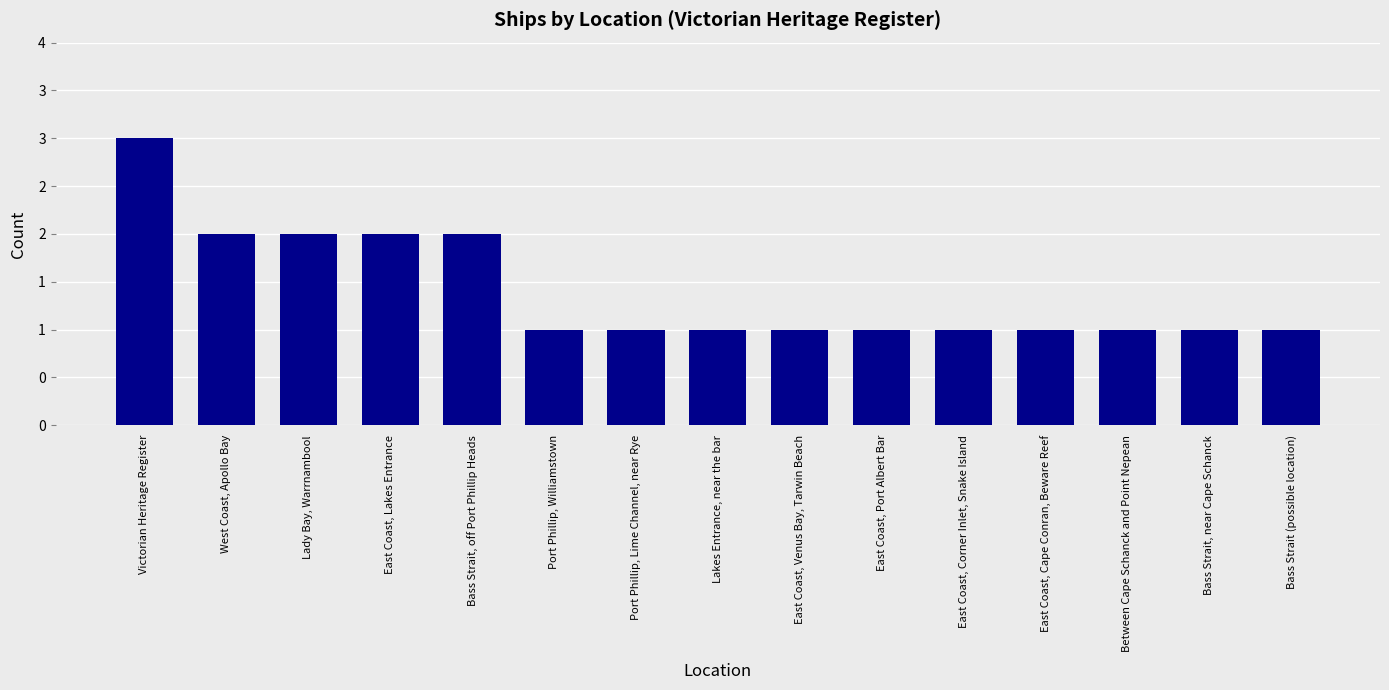

Is it true that the value at East Coast, Lakes Entrance is 2?

True